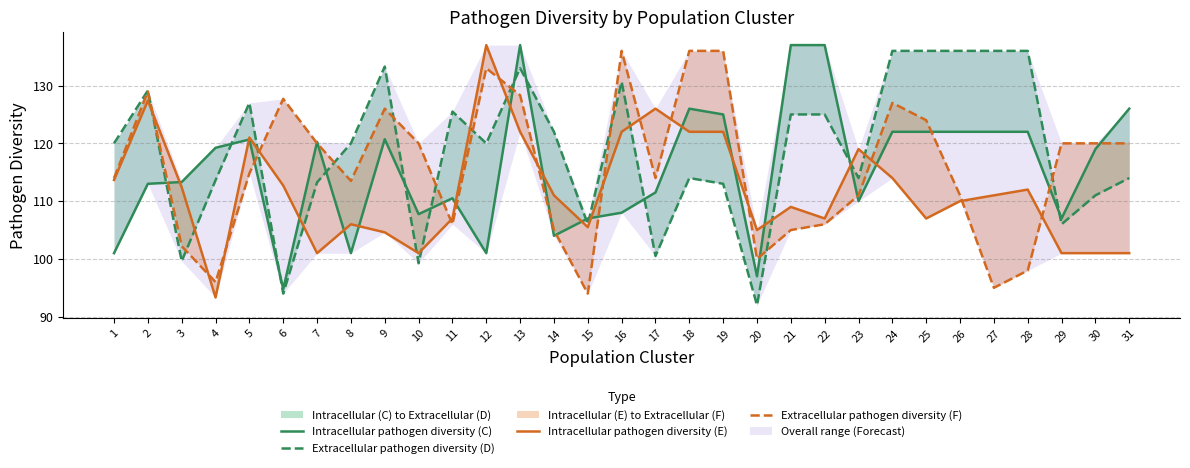

What is the minimum value for Intracellular pathogen diversity (E)?

93.3